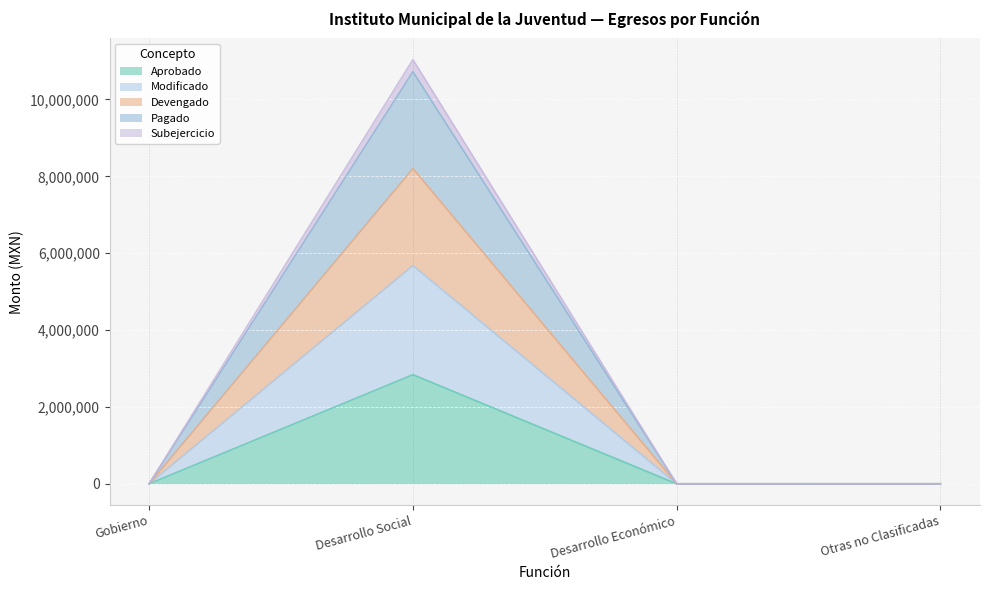

True or false: Subejercicio and Devengado intersect in this chart.

False